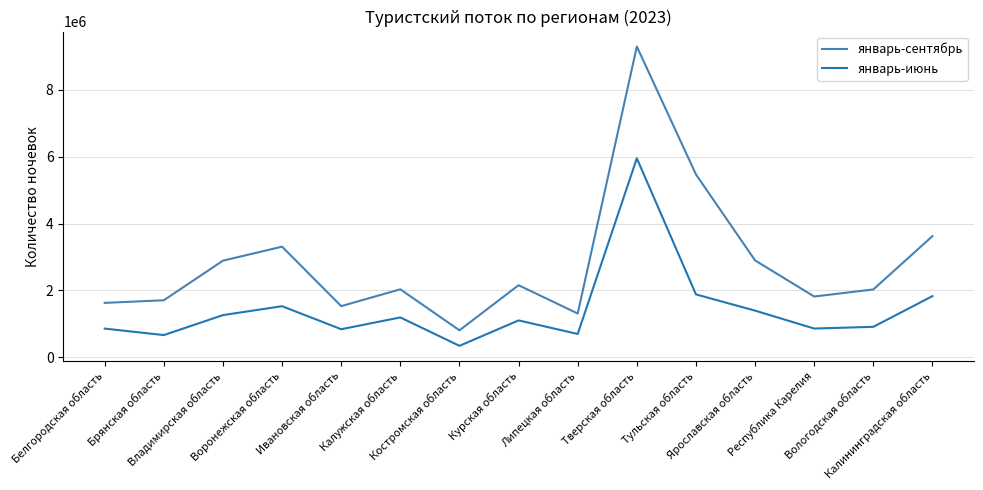

Where does the январь-июнь series first go above 1103338?

Владимирская область